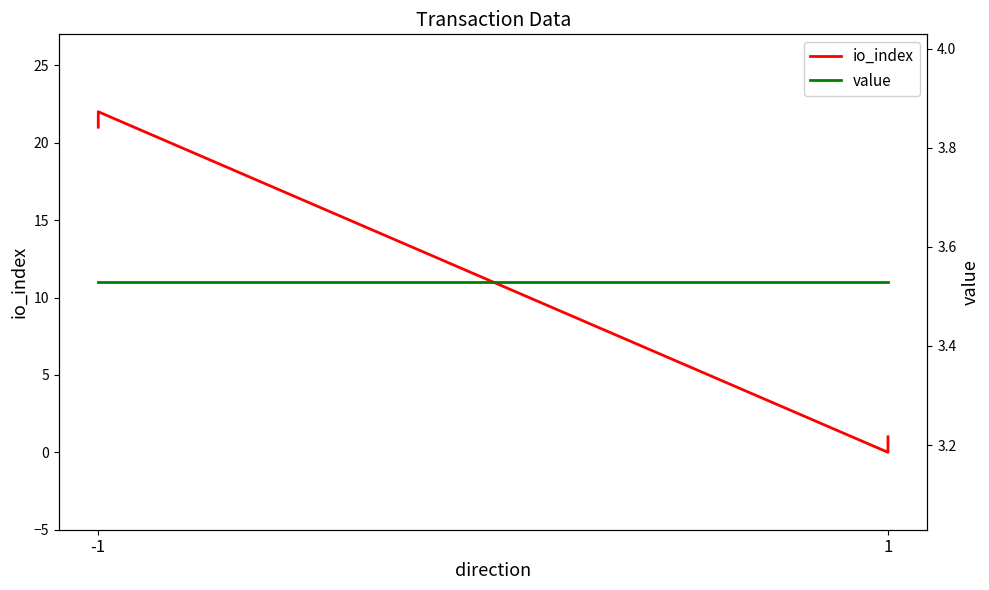

What is the maximum value shown in the chart?

22.0